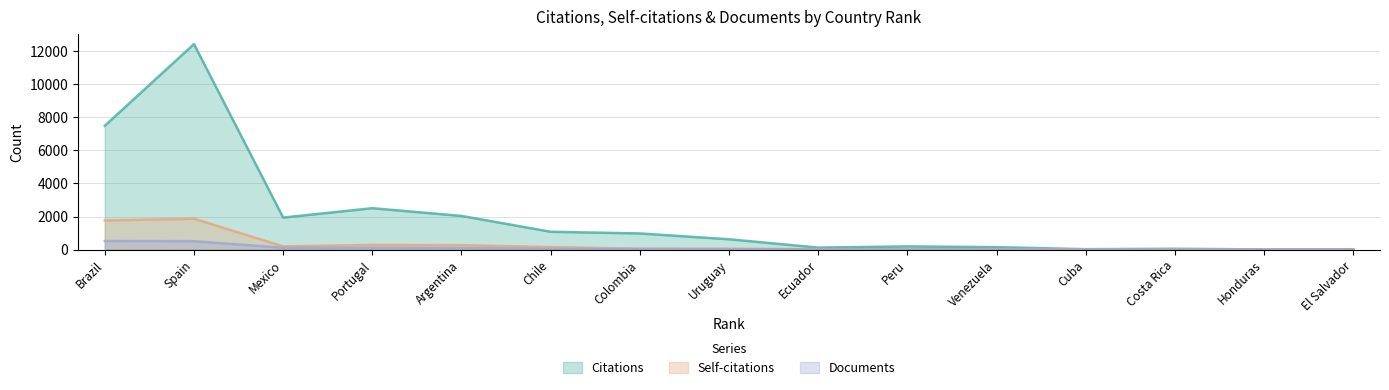

What is the minimum value for Self-citations?

1